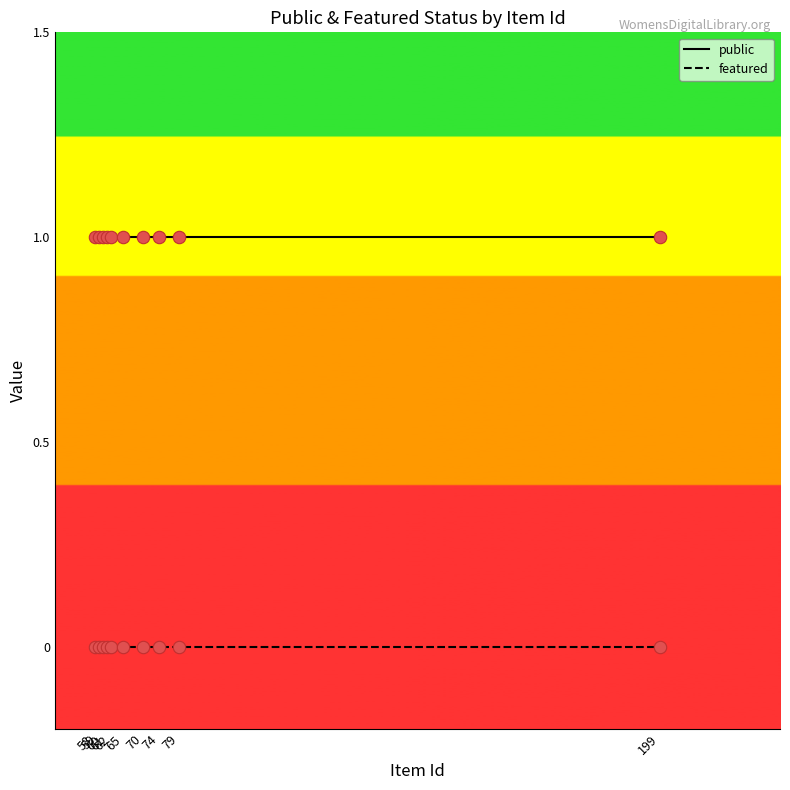

Rank the series by their maximum value, from lowest to highest.

featured, public